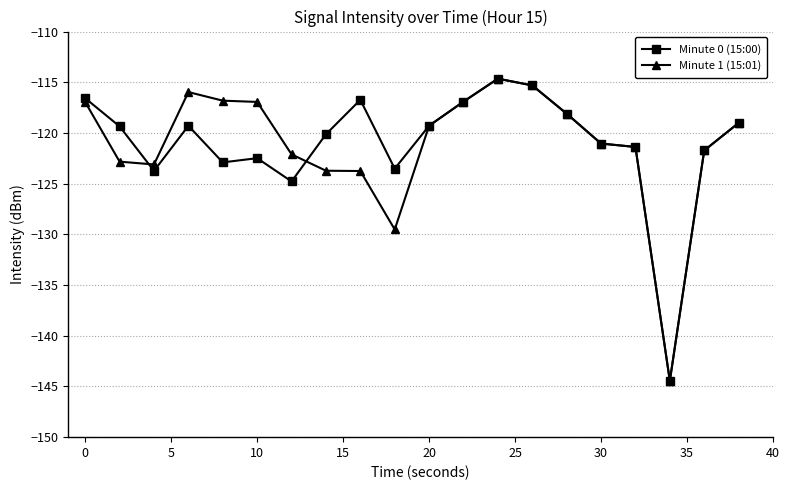

In Minute 0 (15:00), how many points are higher than both neighbors (excluding endpoints)?

4